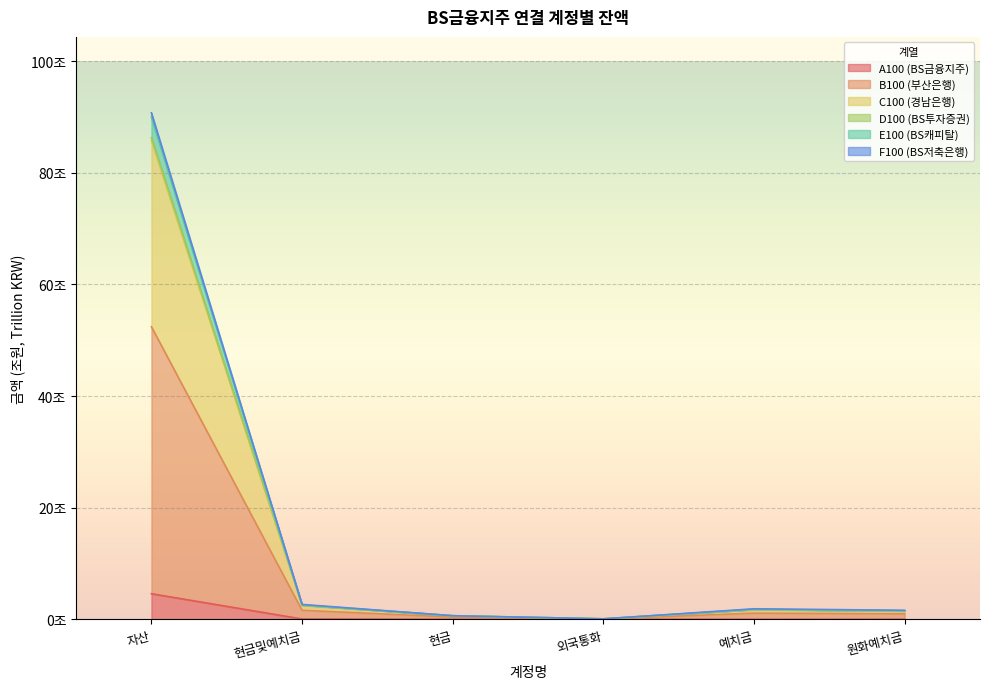

What is the label of the 1st point from the right?

원화예치금